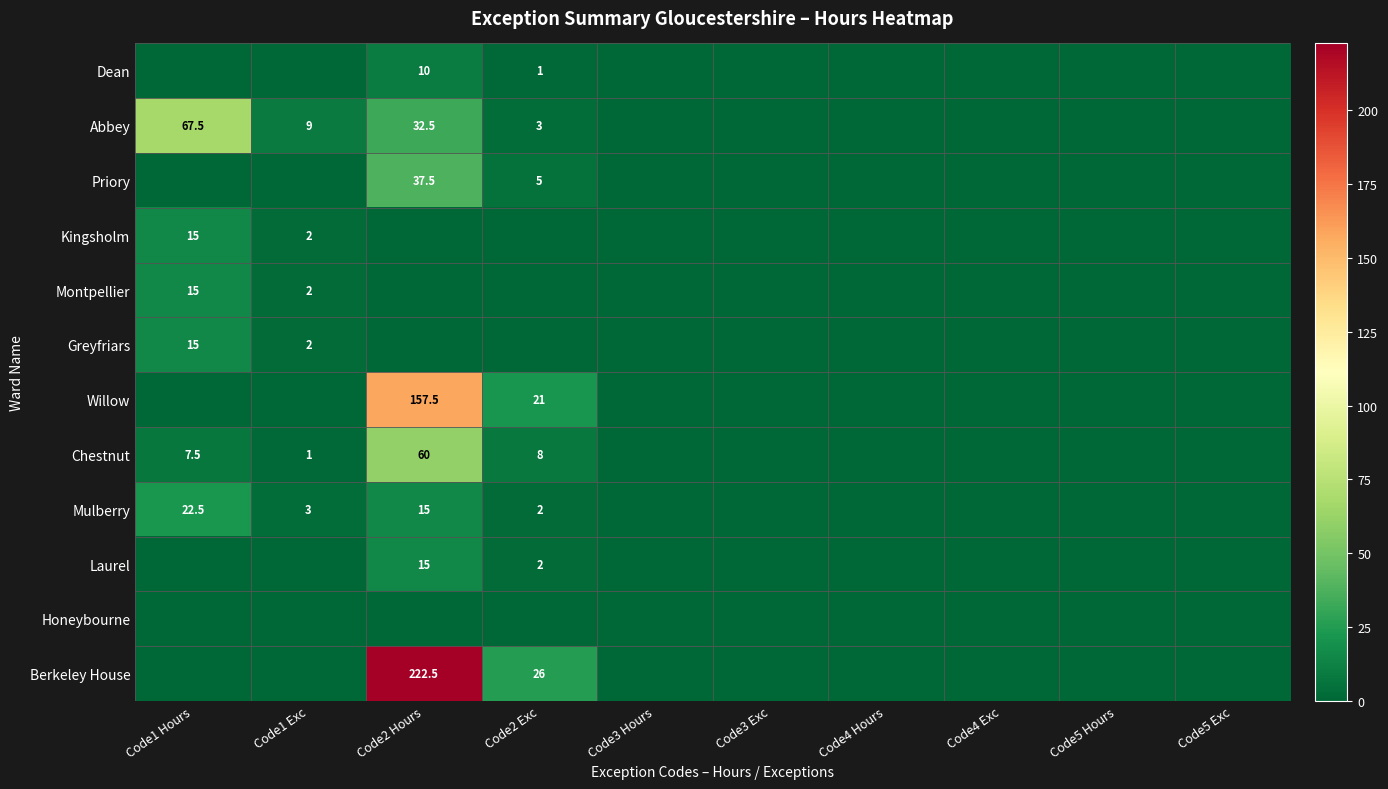

True or false: Montpellier has a value of 2.0 at Code1 Exc.

True